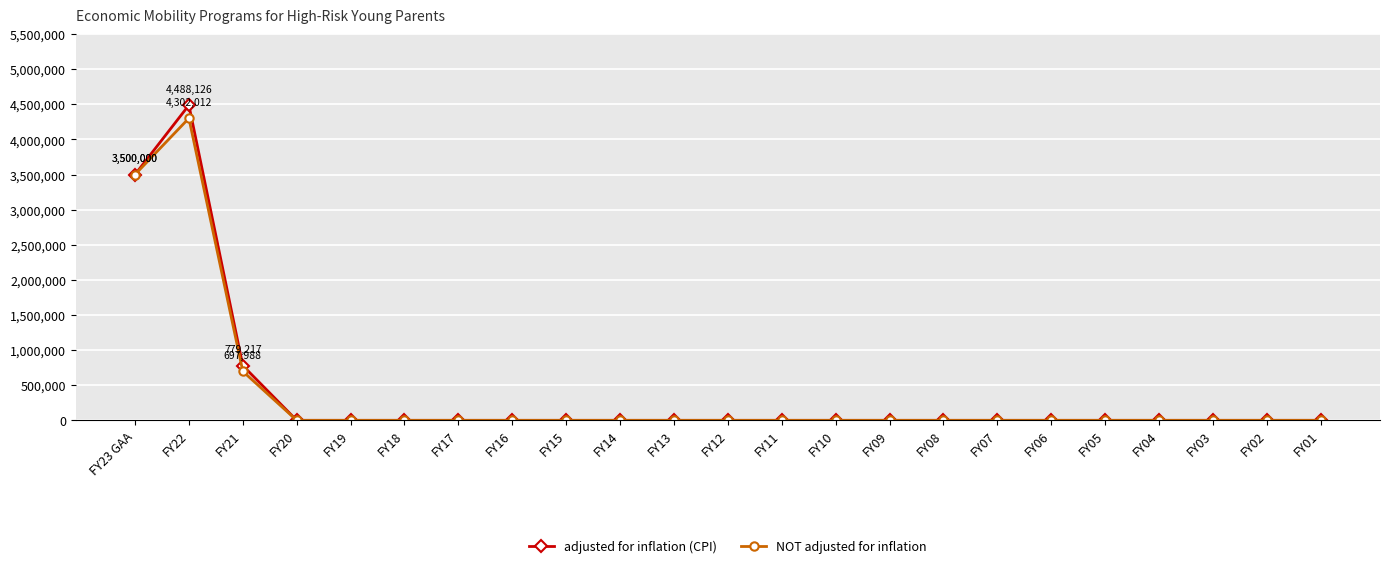

How many lines are shown in the chart?

2